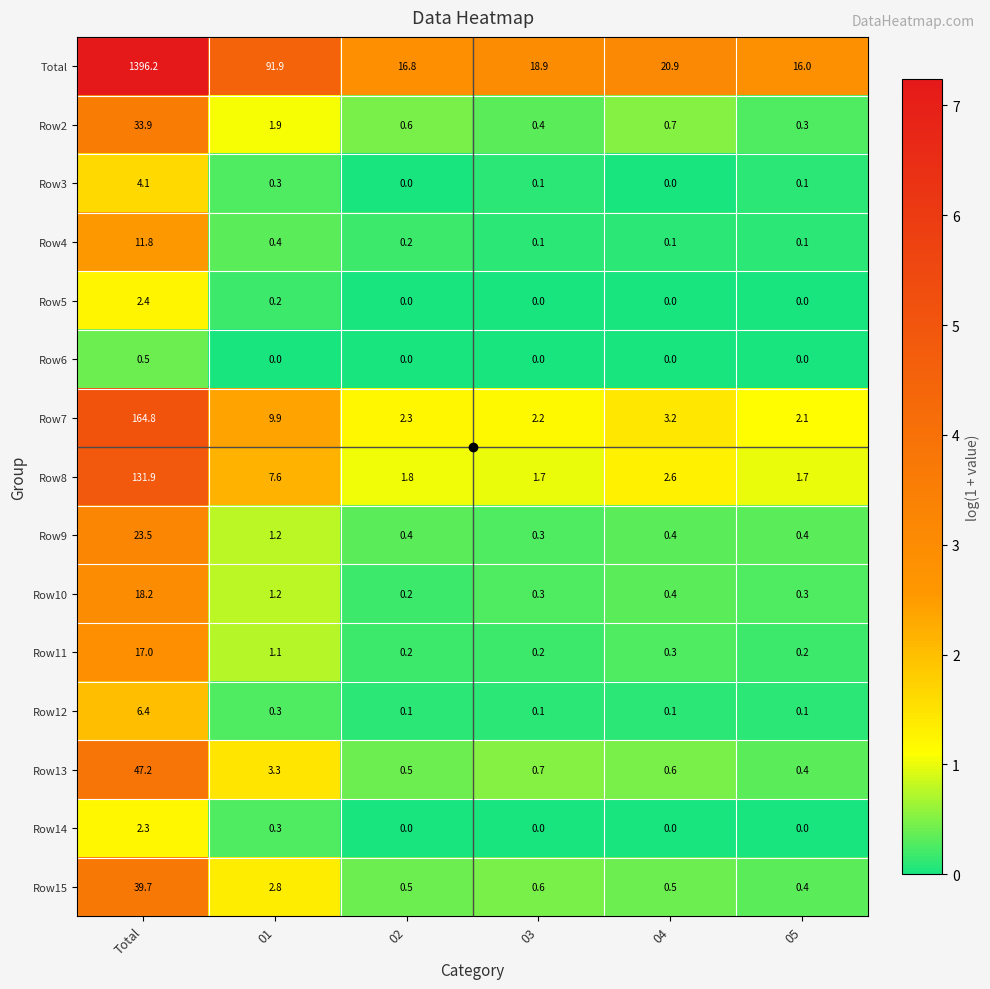

What is the highest value of the Row3 series?

4.1